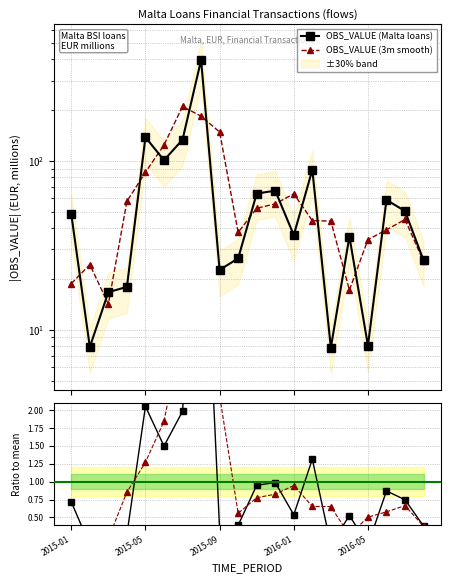

Is it true that OBS_VALUE (Malta loans) equals 228.9 at 6?

False